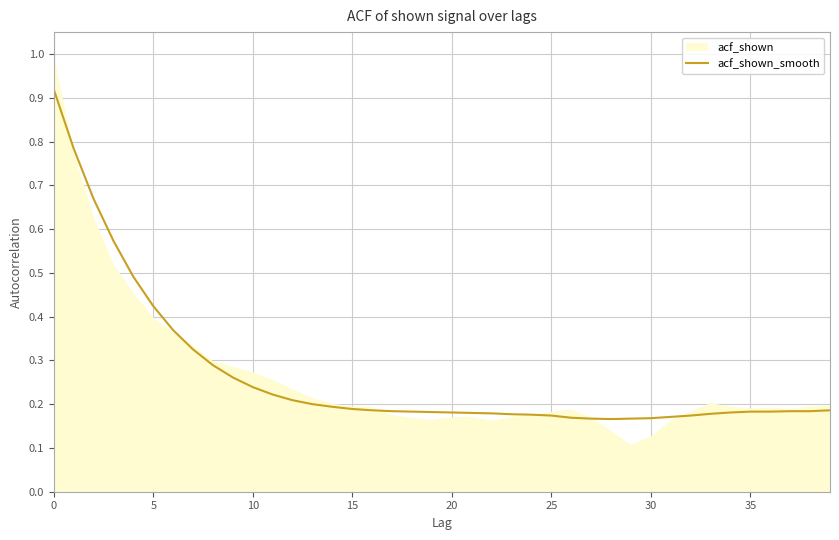

The value at 33 is 0.2. True or false?

True